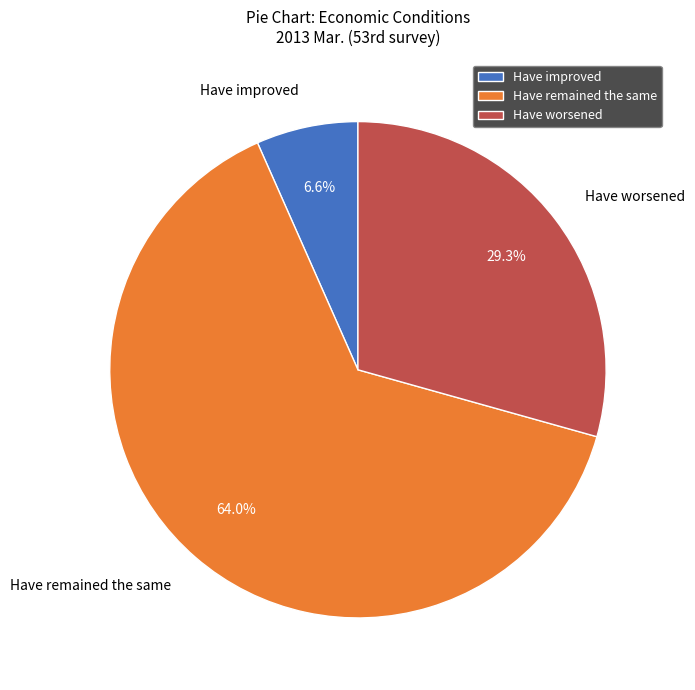

Which slice is the largest?

Have remained the same